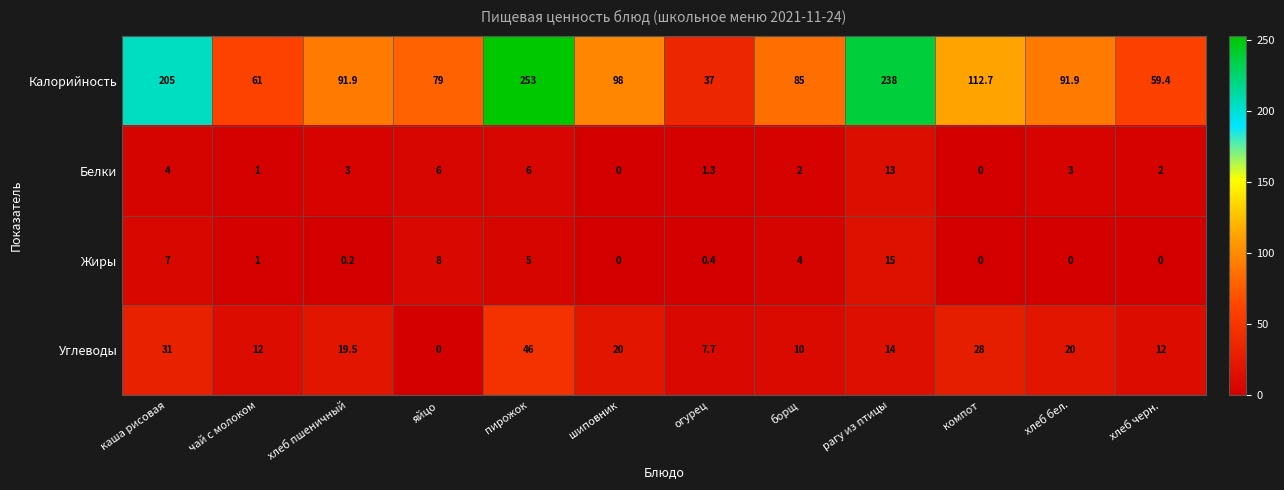

At how many categories does at least one series exceed 94?

5